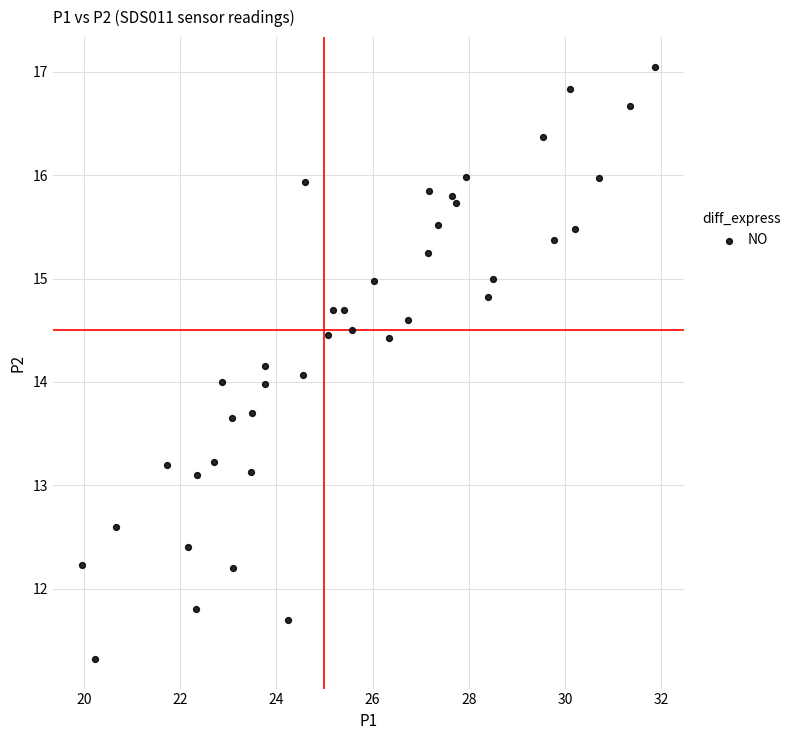

What is the range of Y values (max minus min)?

5.7